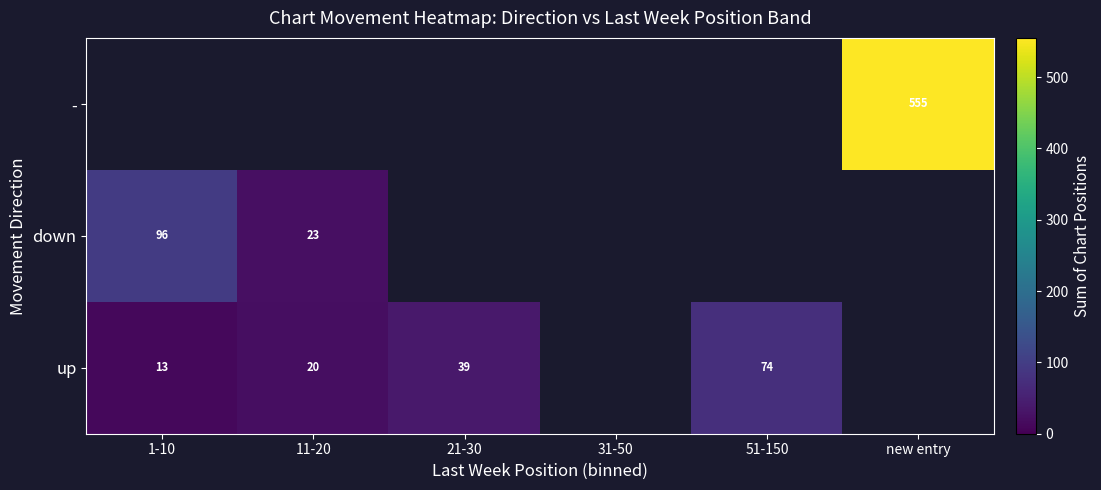

Is the value of up at 11-20 greater than the value of down at 1-10?

No